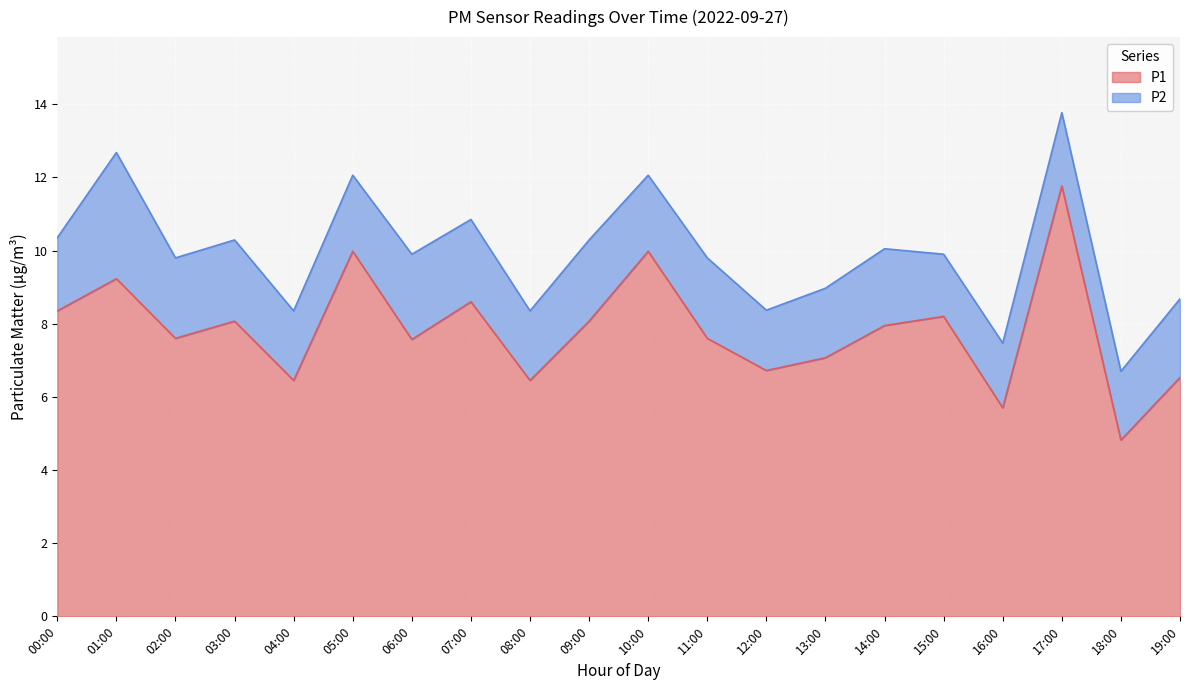

What is the difference between the P1 values at 07:00 and 16:00?

2.9